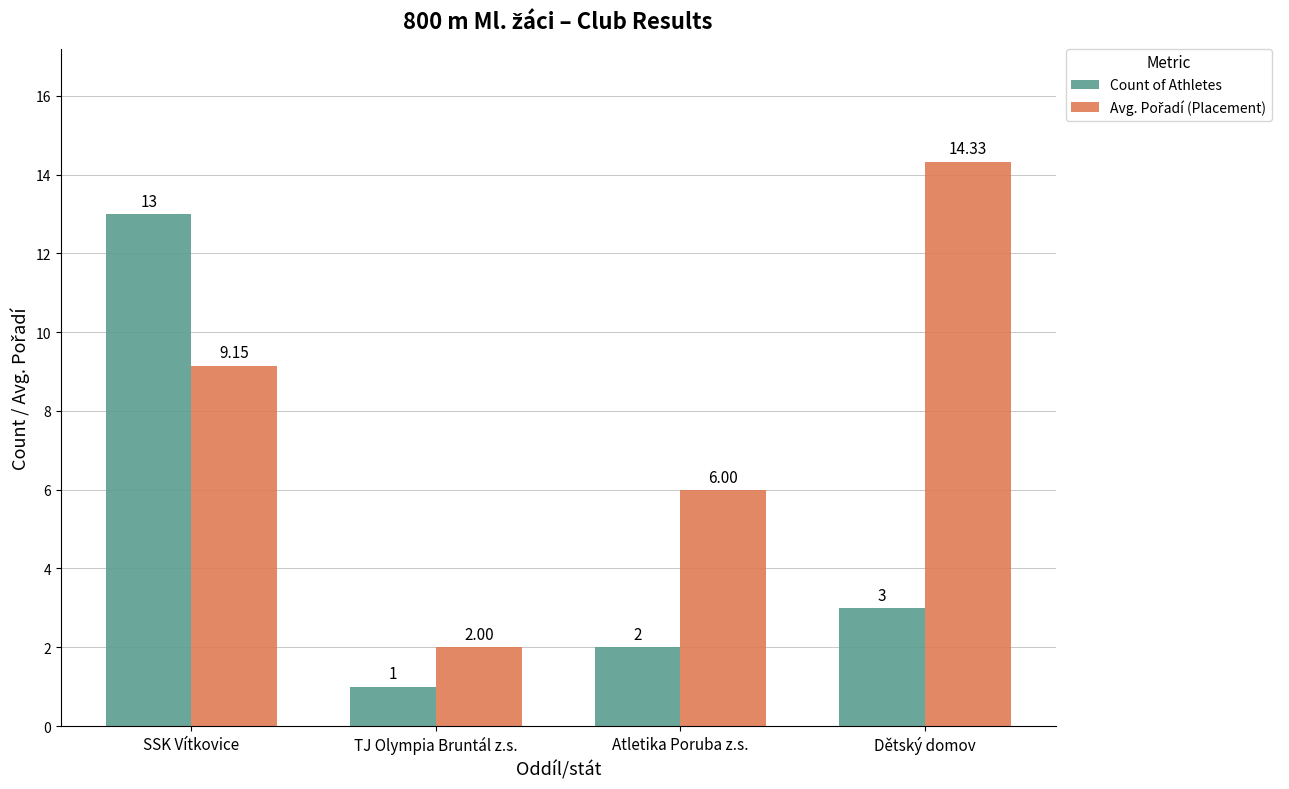

What is the average value of the Count of Athletes series?

4.8